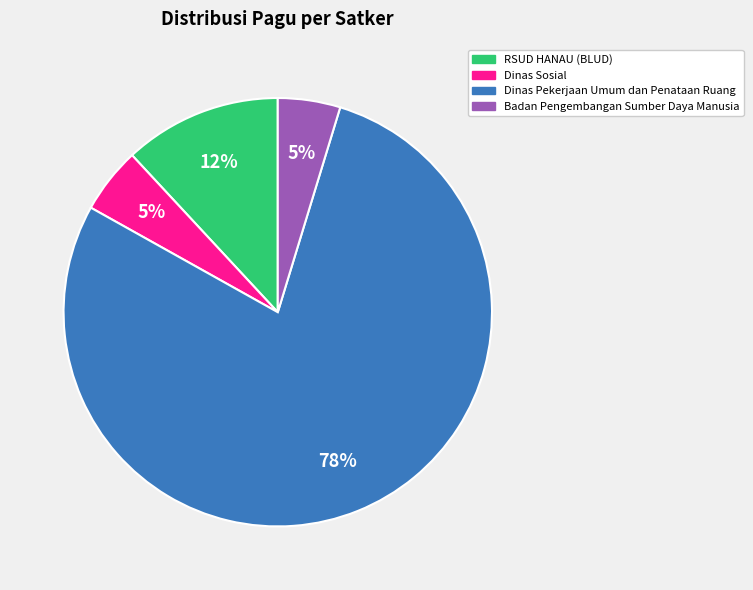

Is there any slice that represents more than half of the pie?

Yes